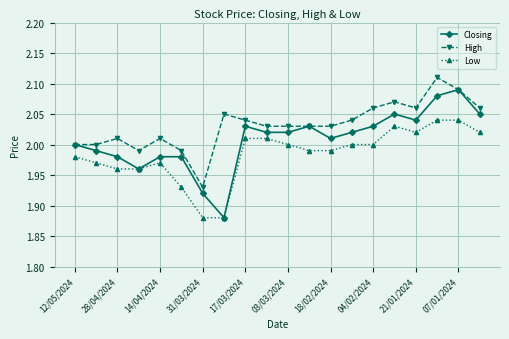

True or false: Low and High cross at least once.

False